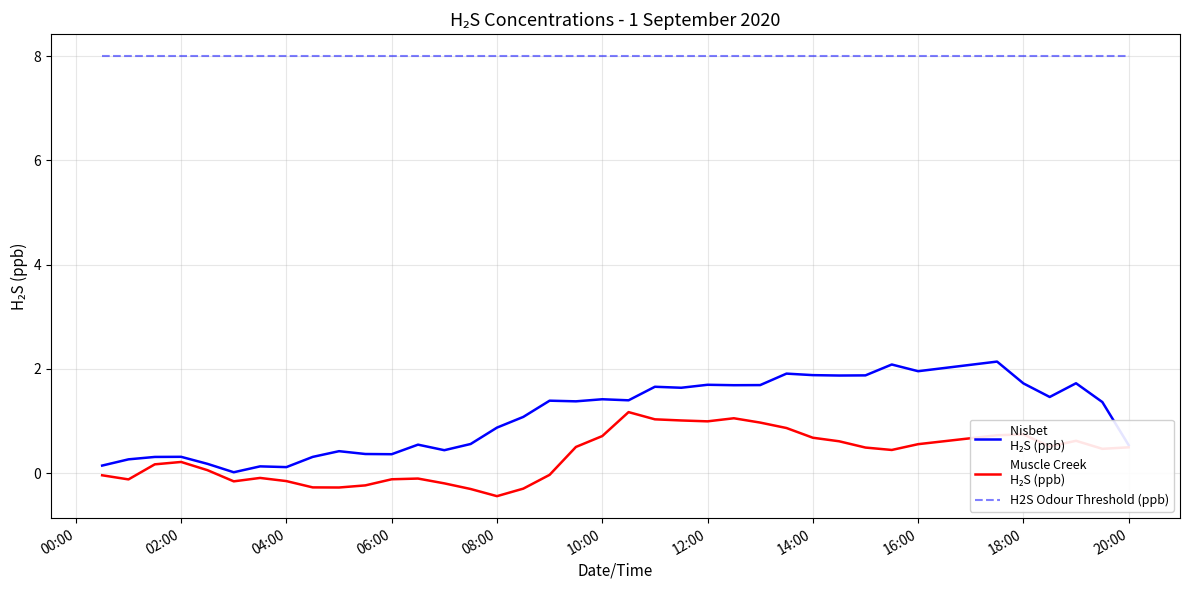

What is the minimum value shown in the chart?

-0.4